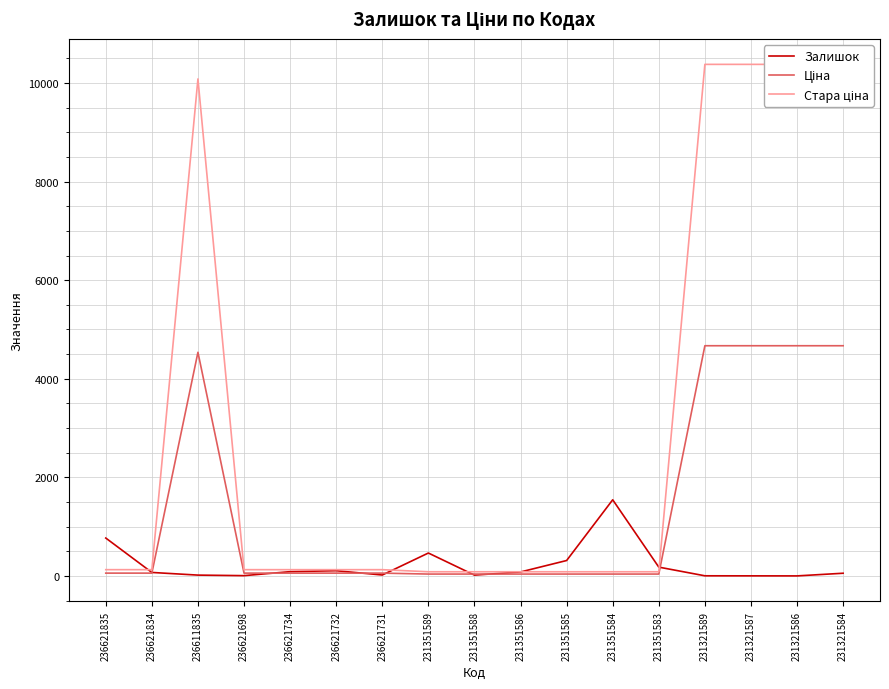

Rank the categories by Ціна value from highest to lowest.

231321589, 231321587, 231321586, 231321584, 236611835, 236621835, 236621834, 236621698, 236621734, 236621732, 236621731, 231351589, 231351588, 231351586, 231351585, 231351584, 231351583